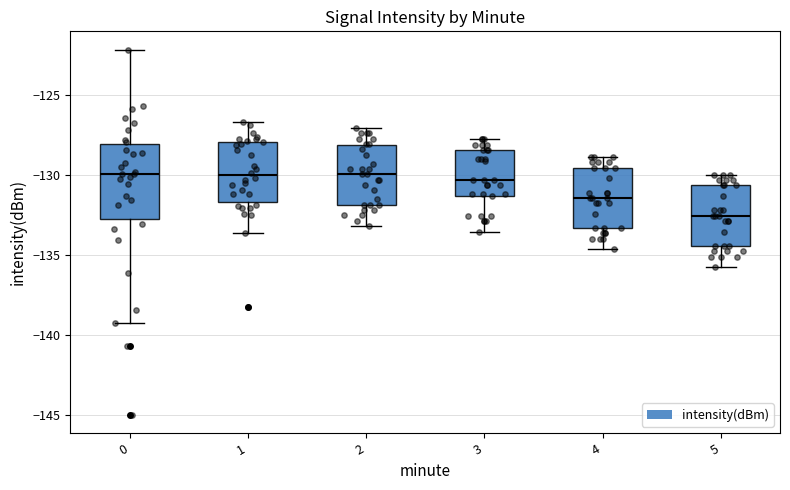

Comparing the boxes themselves (not the whiskers), which one is the tallest?

0